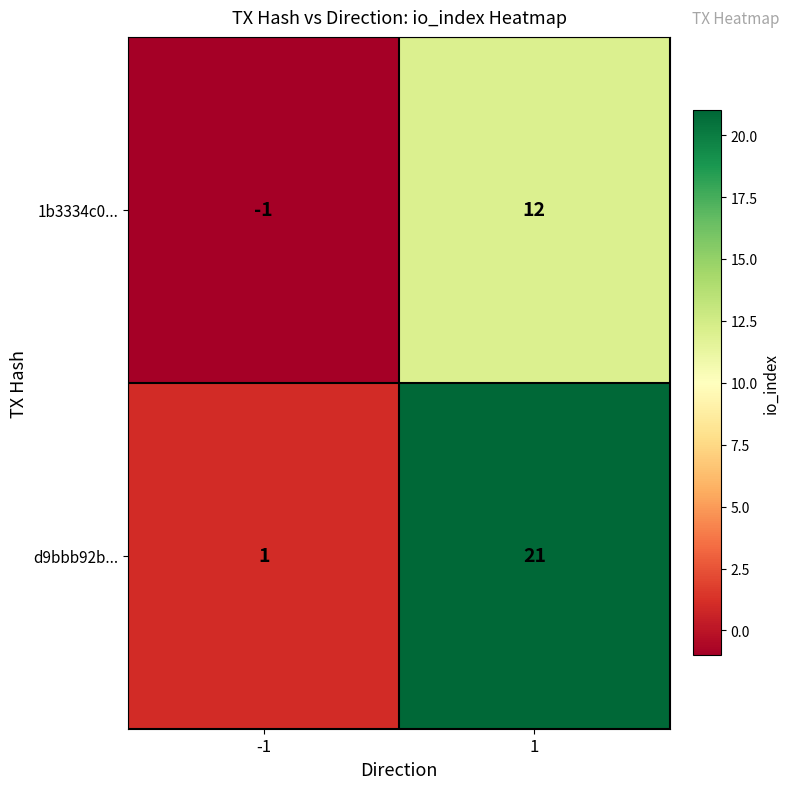

What value does the 1b3334c0... series have at 1, to the nearest 10?

10